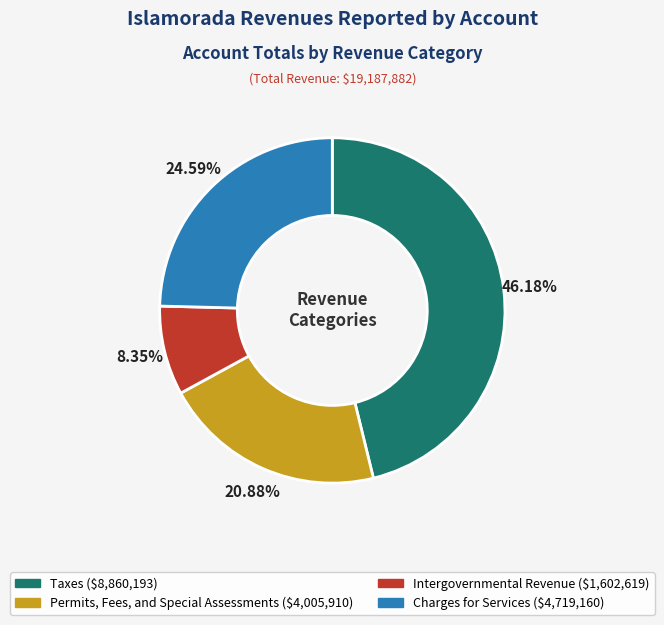

What percentage is the Charges for Services slice, to the nearest percent?

25%